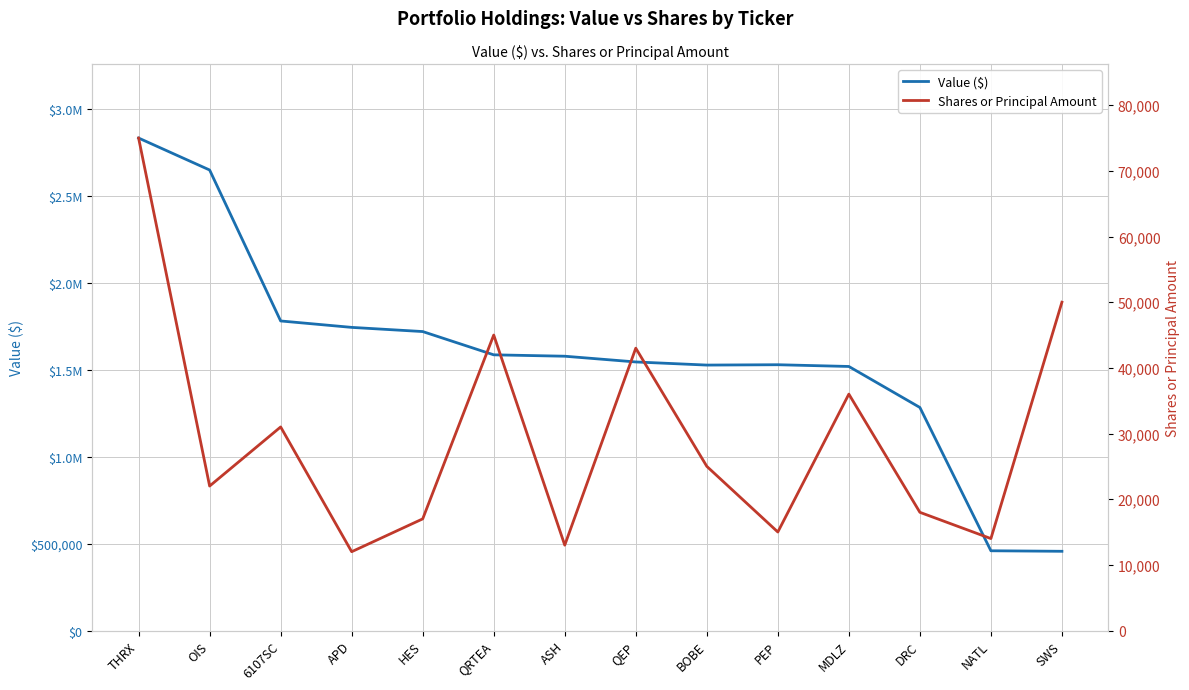

Which series changed the most between APD and NATL?

Value ($)